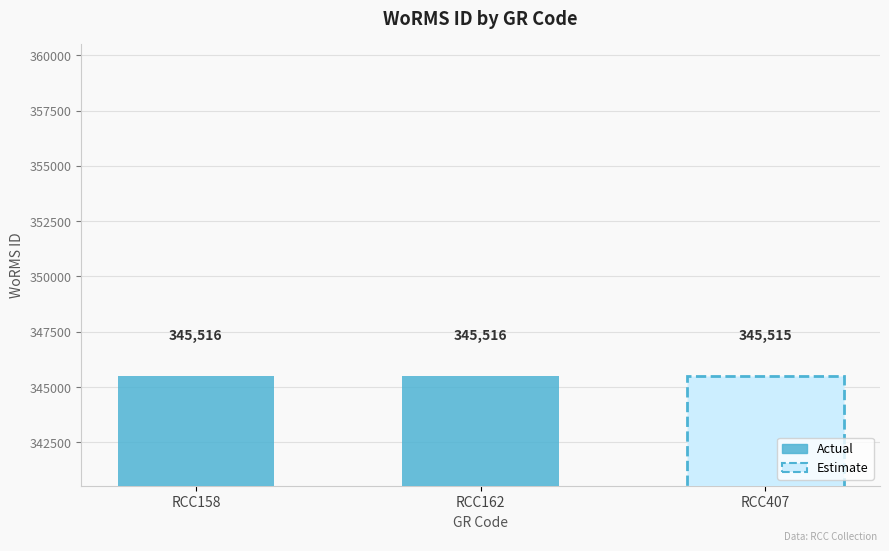

Count the number of data series in this chart.

1